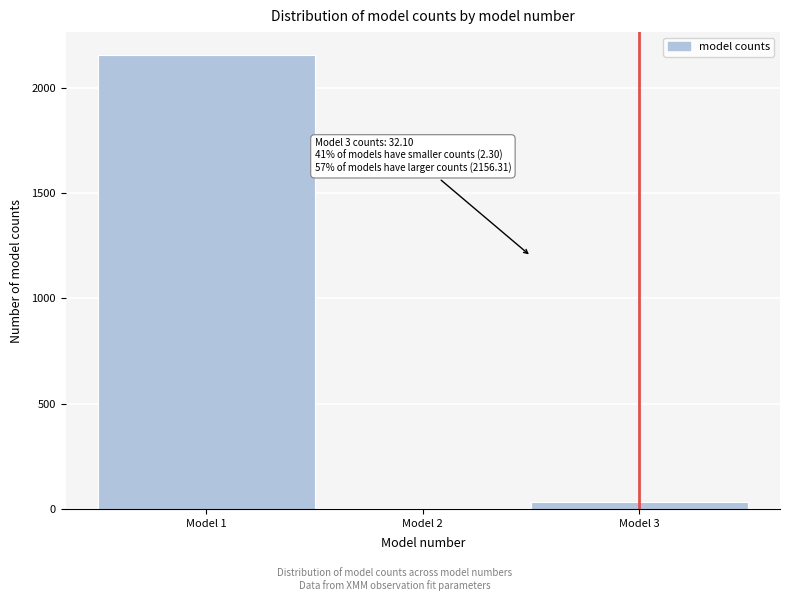

Over which range of the x-axis is the bar tallest?

0.5 to 1.5